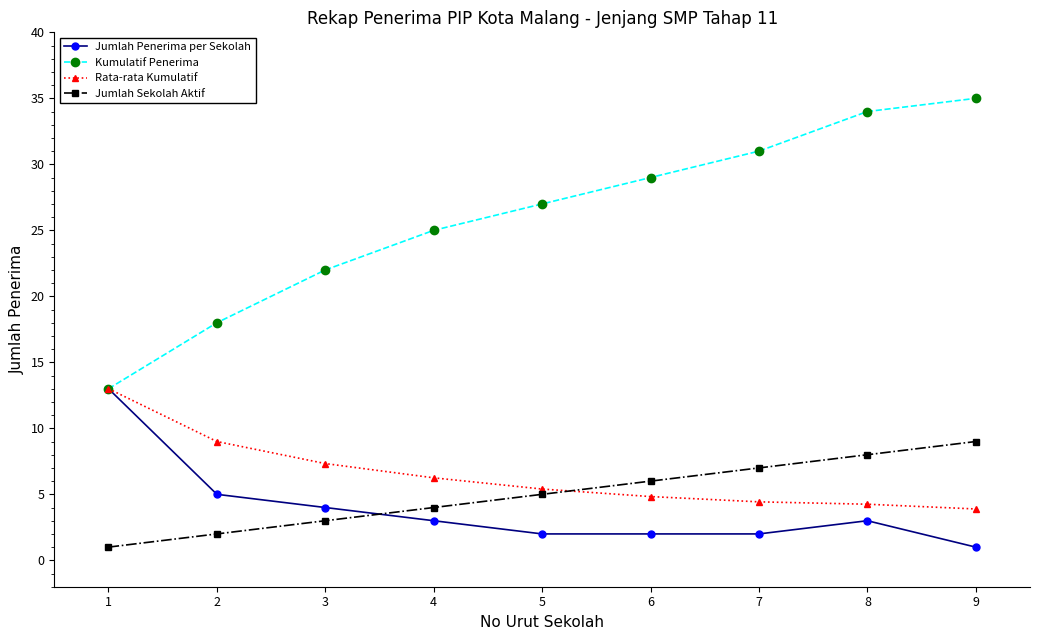

True or false: Jumlah Penerima per Sekolah has a value of 5.0 at 2.

True